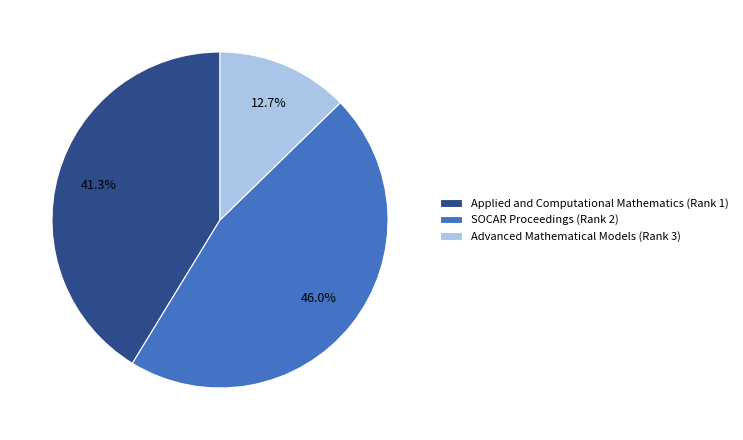

To the nearest percent, what is the average slice percentage?

33%